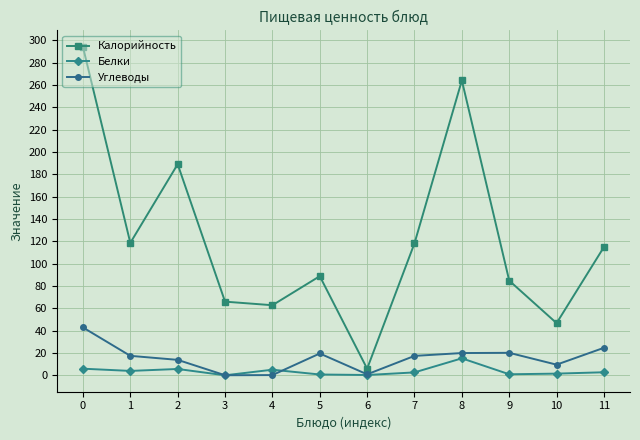

What is the approximate value of Углеводы at 2?

13.9